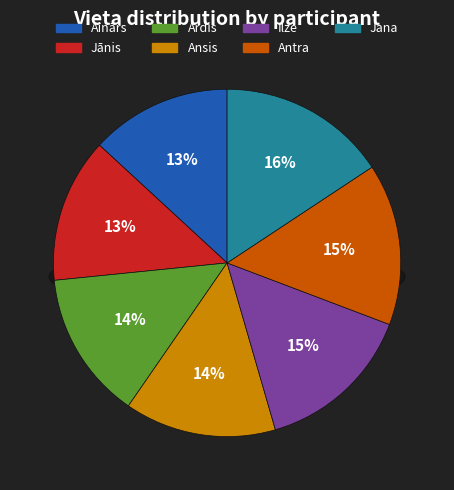

Is it true that Ilze is 3% of the pie?

False